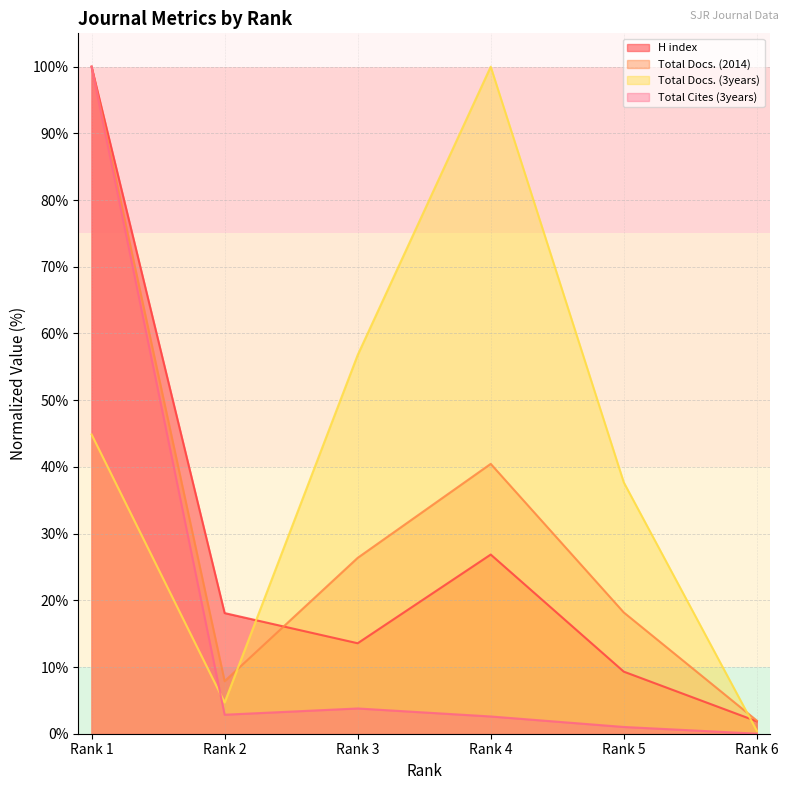

Rank the series at Rank 6 from lowest to highest value.

Total Cites (3years), Total Docs. (3years), H index, Total Docs. (2014)